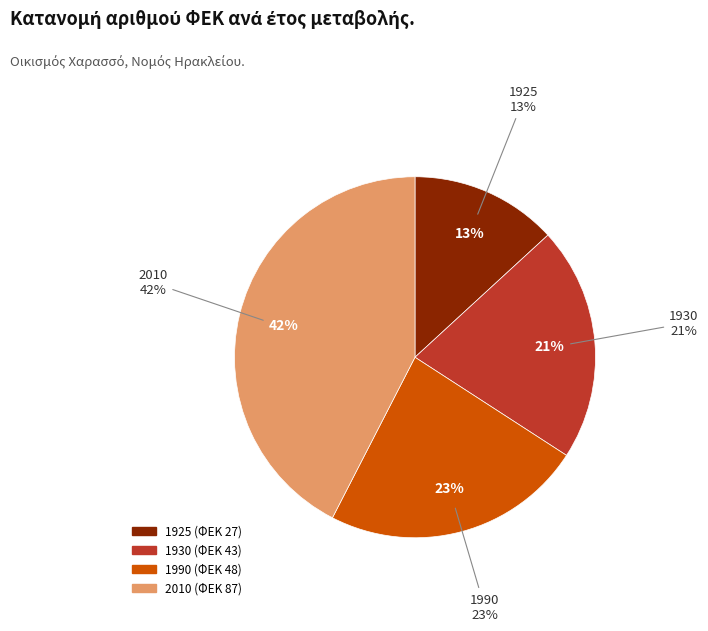

The 2010 slice represents 32% of the pie. True or false?

False